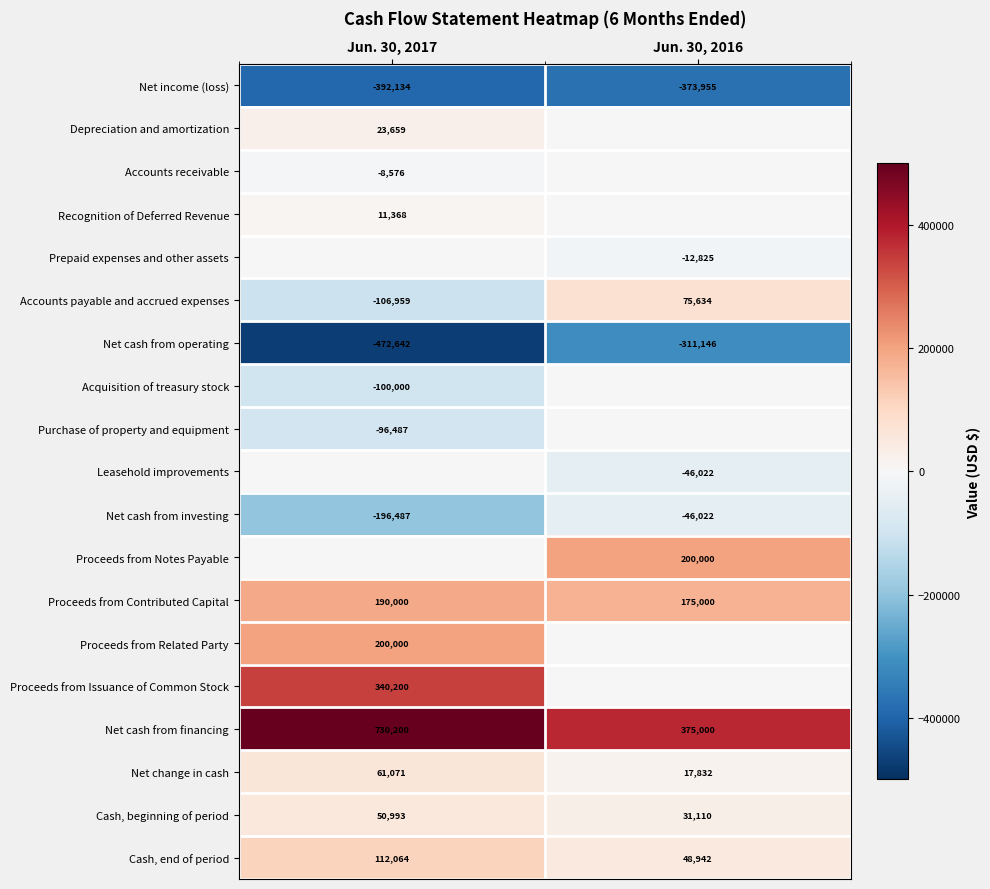

What is the average value of the Proceeds from Contributed Capital series?

182500